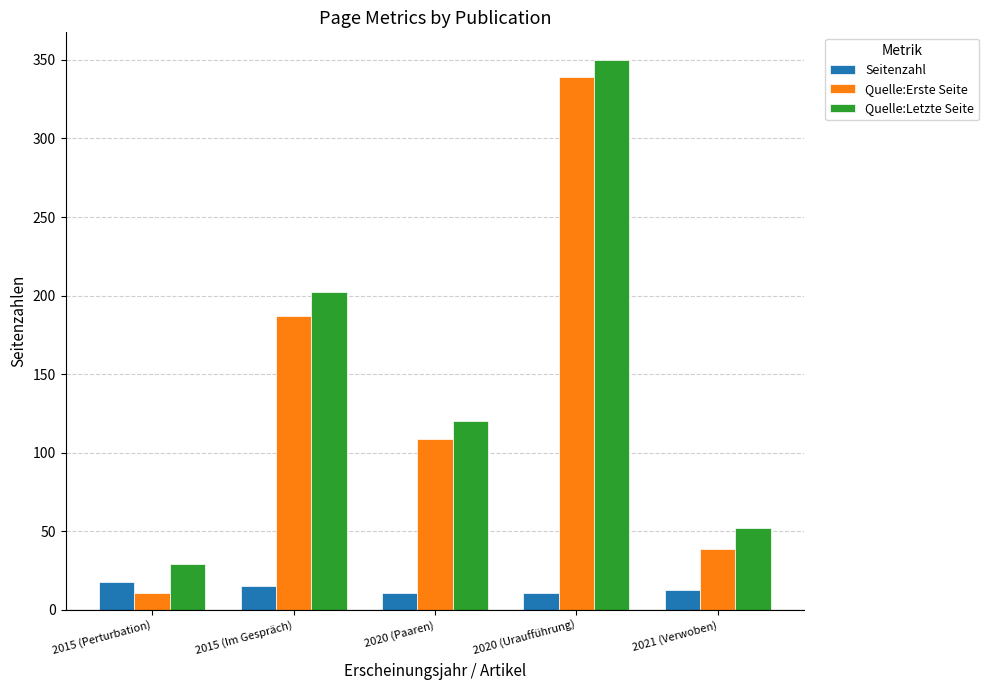

Rank the categories by Quelle:Erste Seite value from highest to lowest.

2020 (Uraufführung), 2015 (Im Gespräch), 2020 (Paaren), 2021 (Verwoben), 2015 (Perturbation)